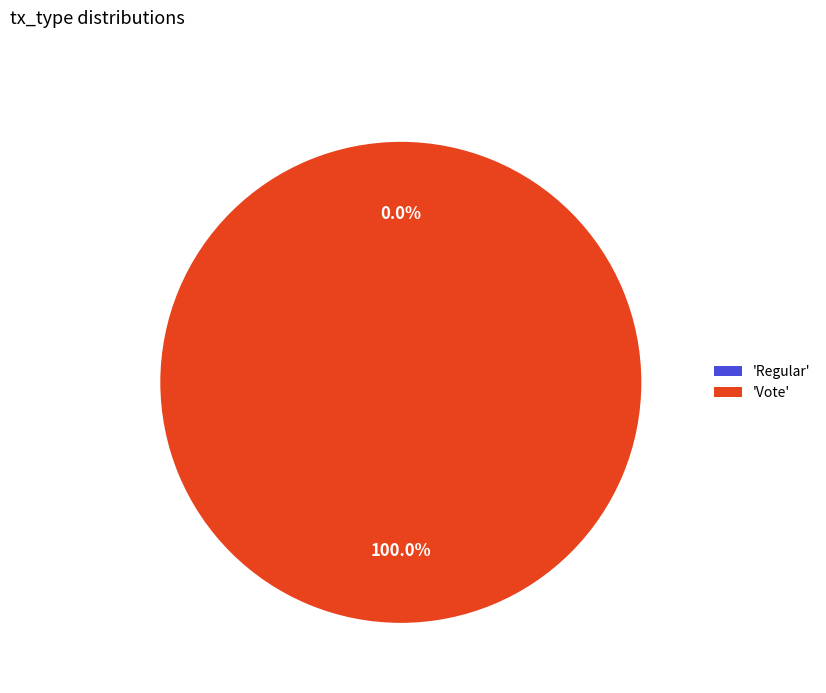

How many segments does this pie chart have?

2